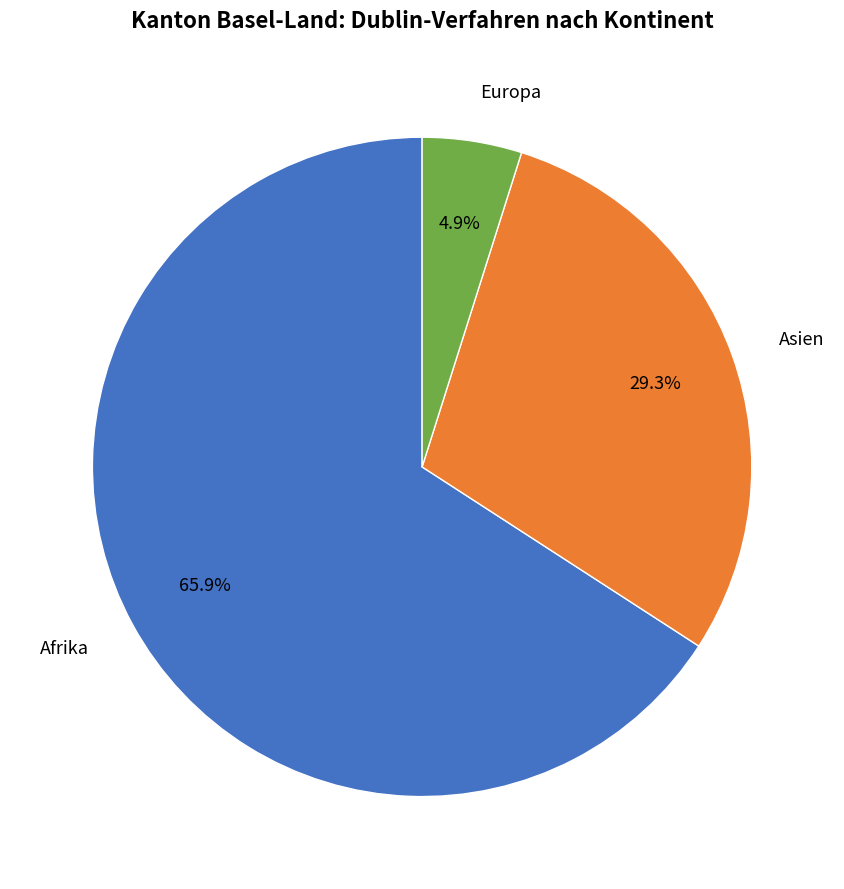

Which category has the biggest portion of the pie?

Afrika